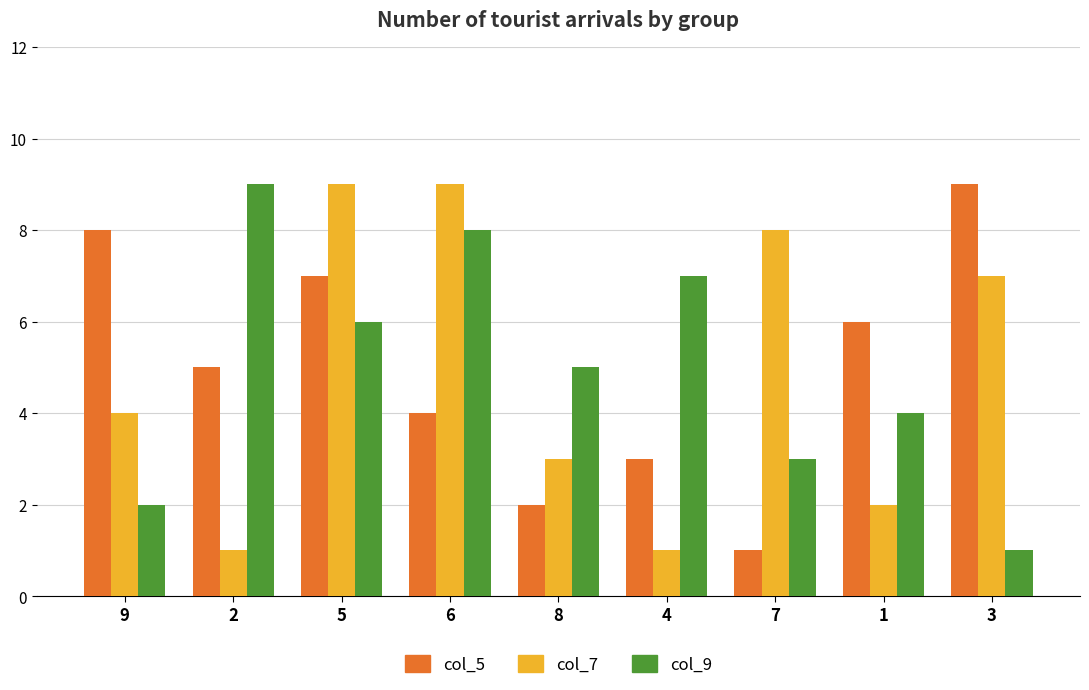

What are all the series names shown in the legend?

col_5, col_7, col_9